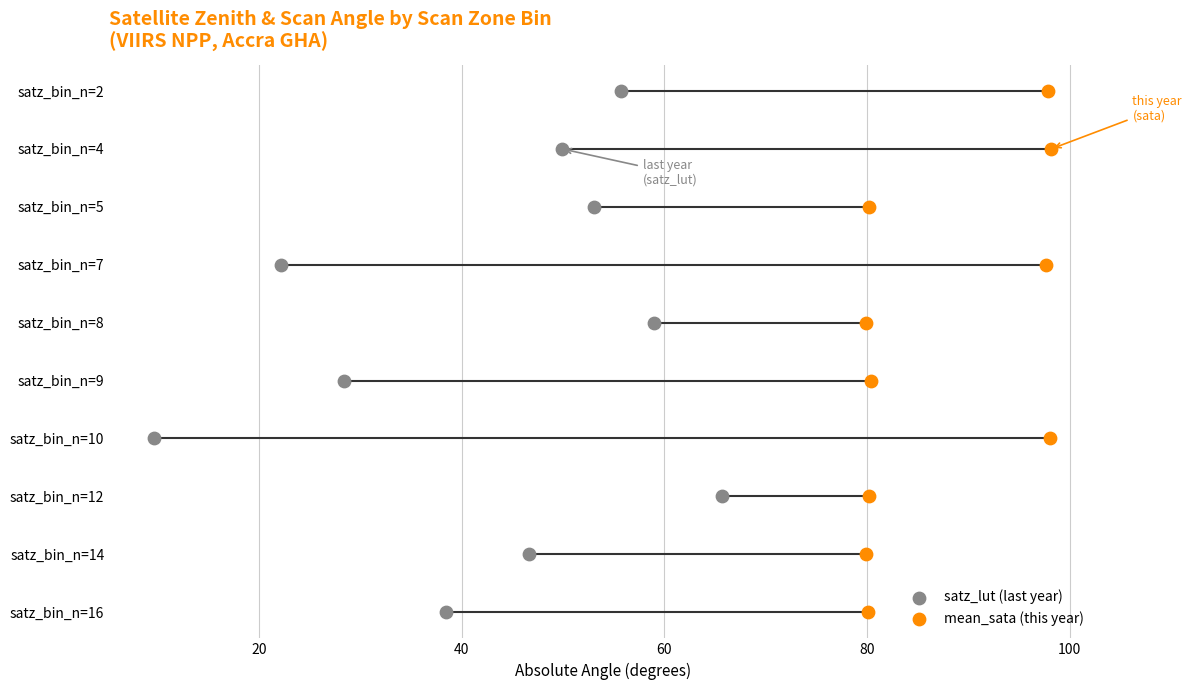

Which series has the widest spread of Y values?

satz_lut (last year)